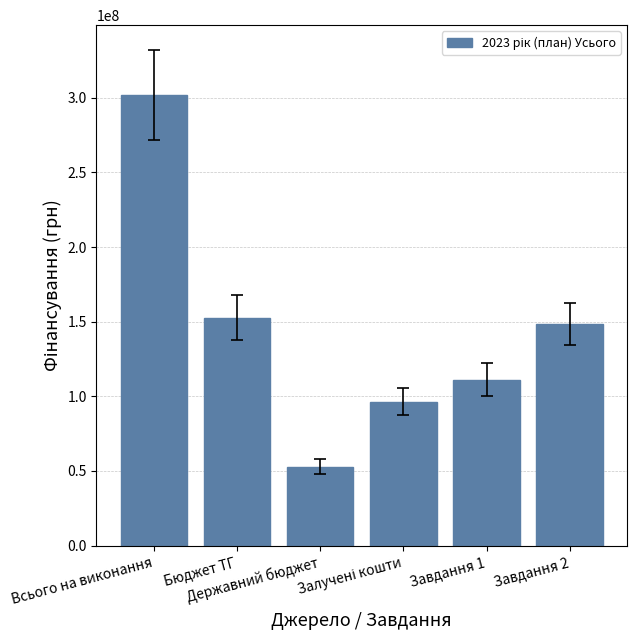

Count the number of categories in the chart.

6